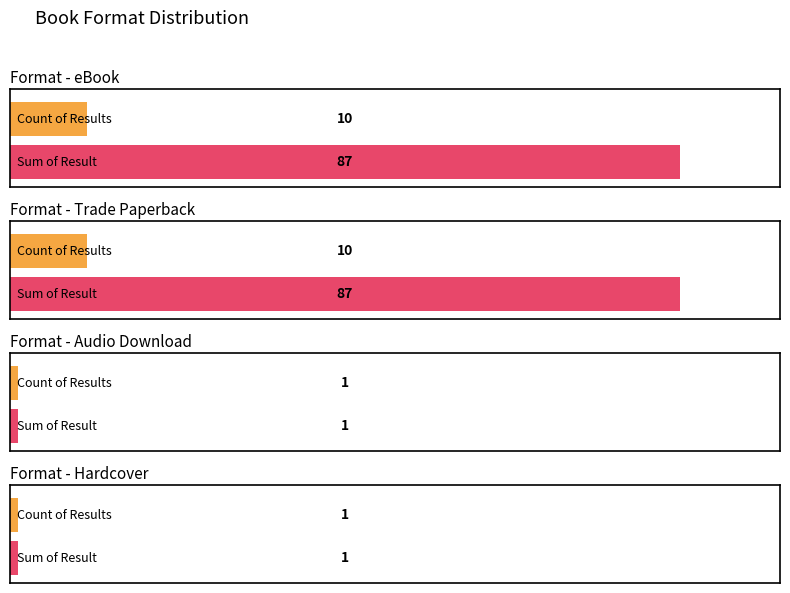

Which has a higher value, Trade Paperback or eBook?

eBook